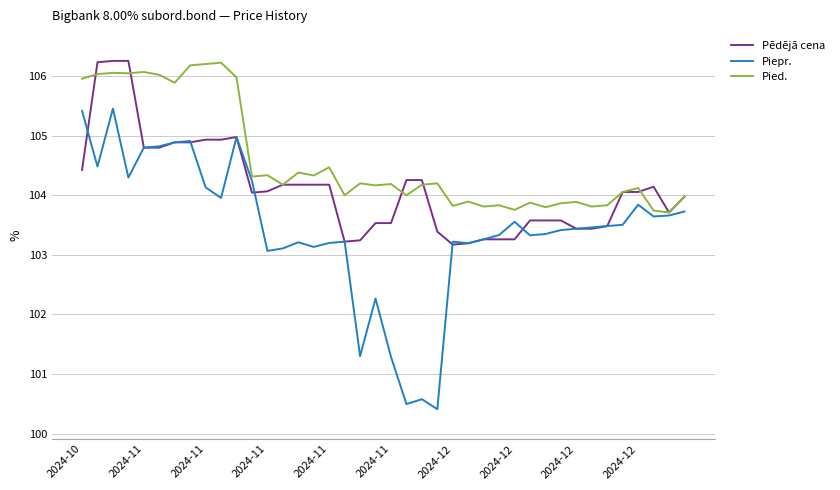

True or false: Pēdējā cena and Pied. intersect in this chart.

True